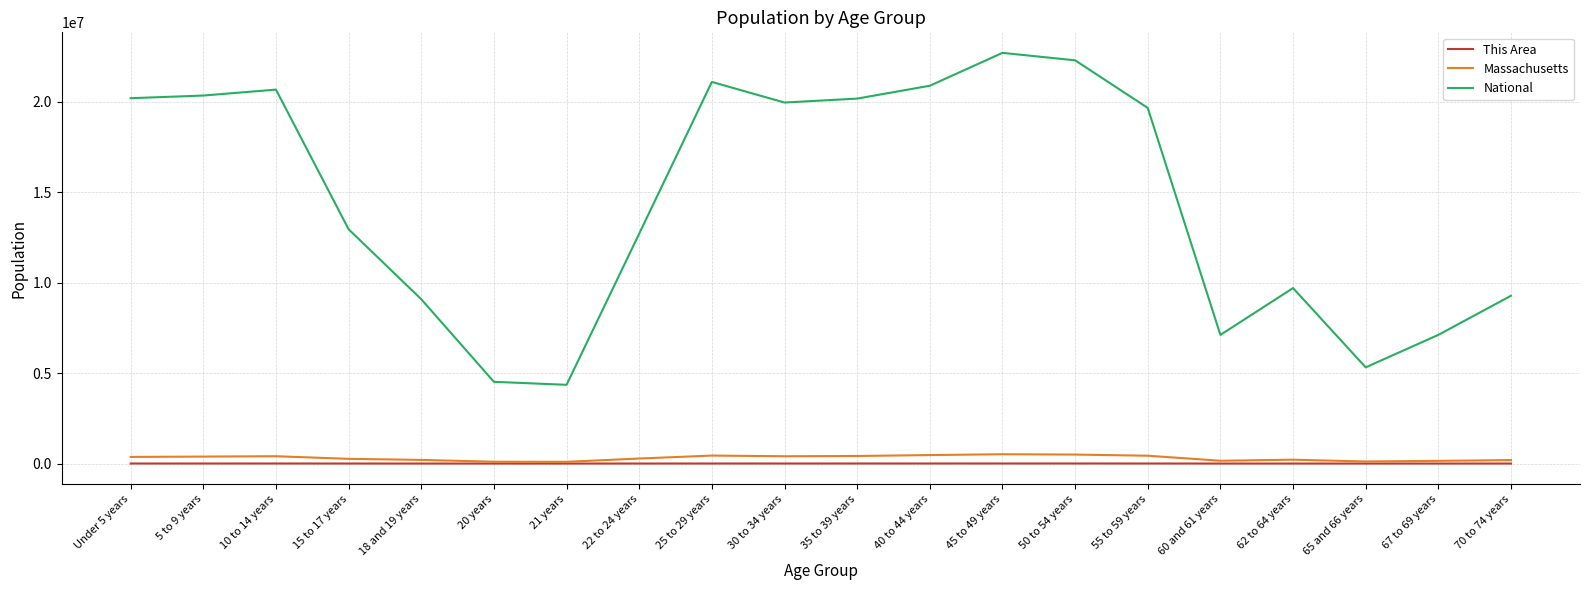

Where does the National series first go above 19664805?

Under 5 years